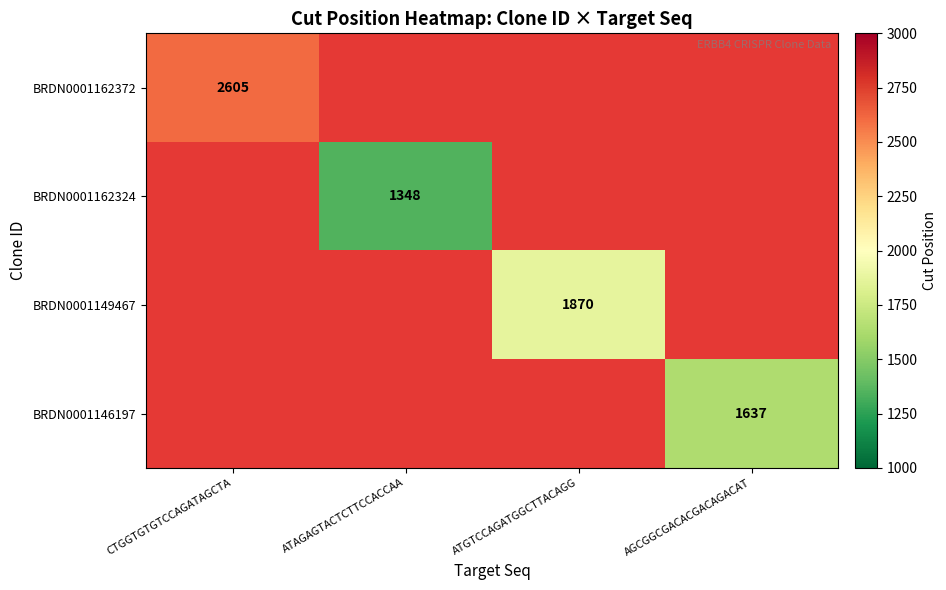

Which series has the widest spread of values?

BRDN0001162324